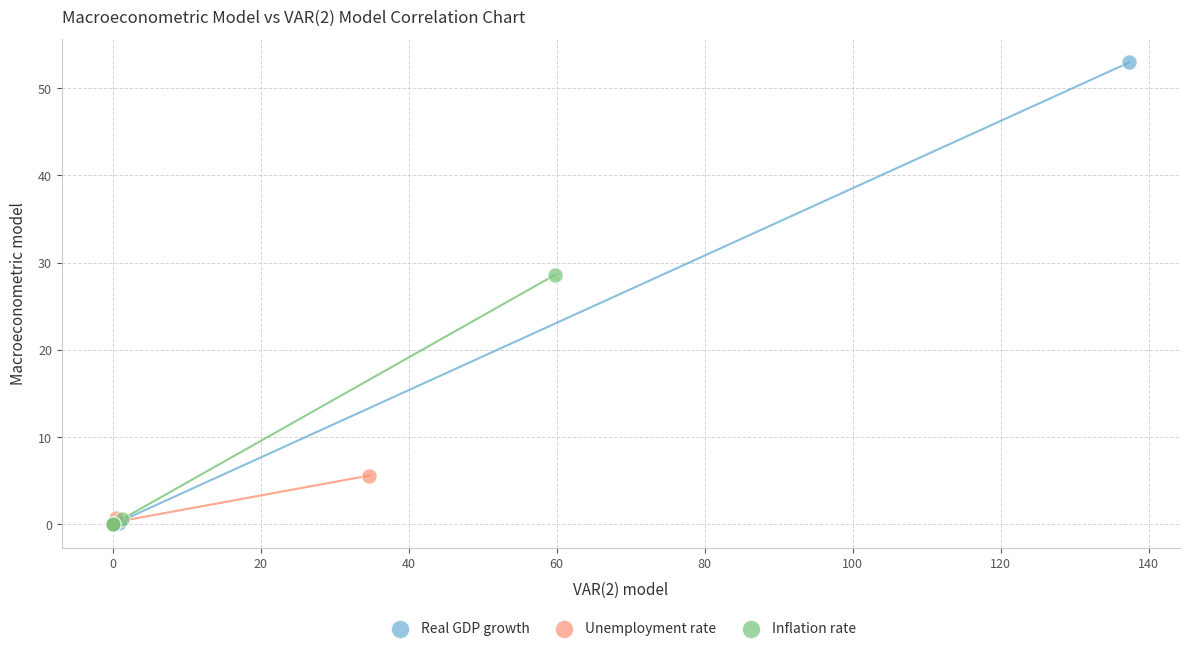

Which series contains the highest Y value?

Real GDP growth